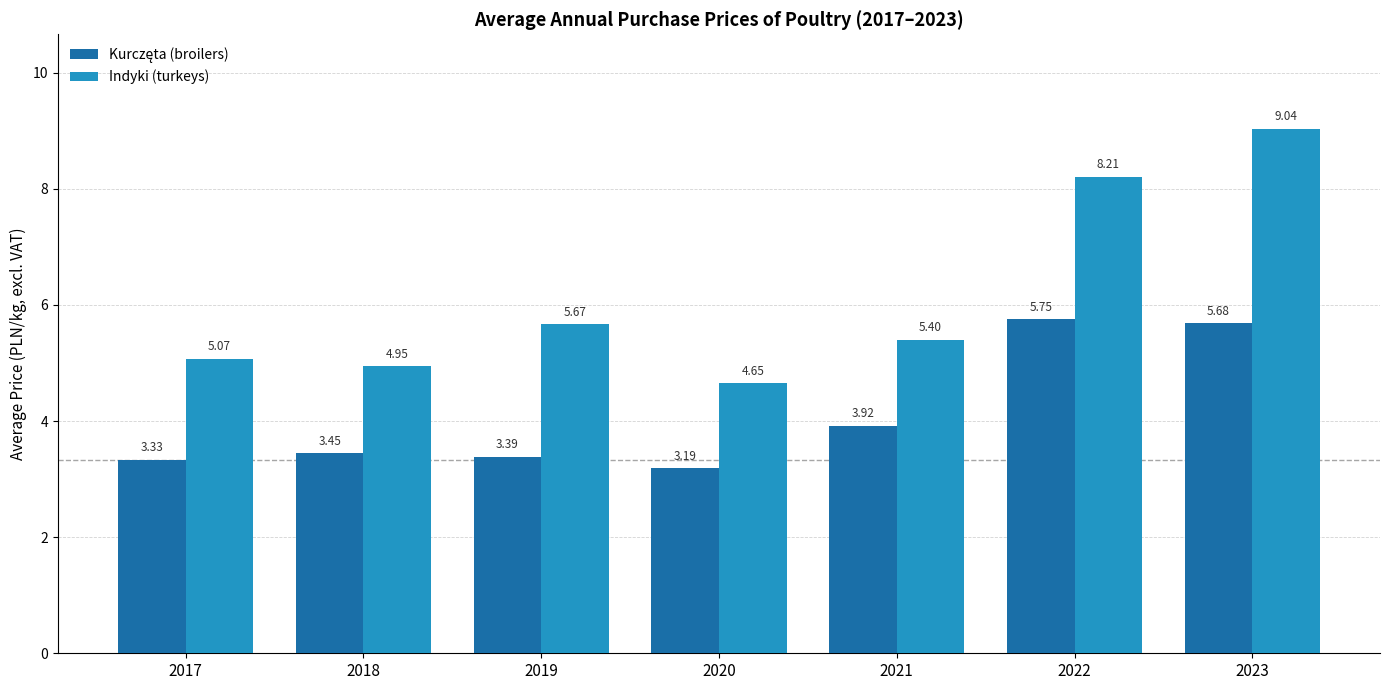

What is the total value across all series at 2018?

8.4